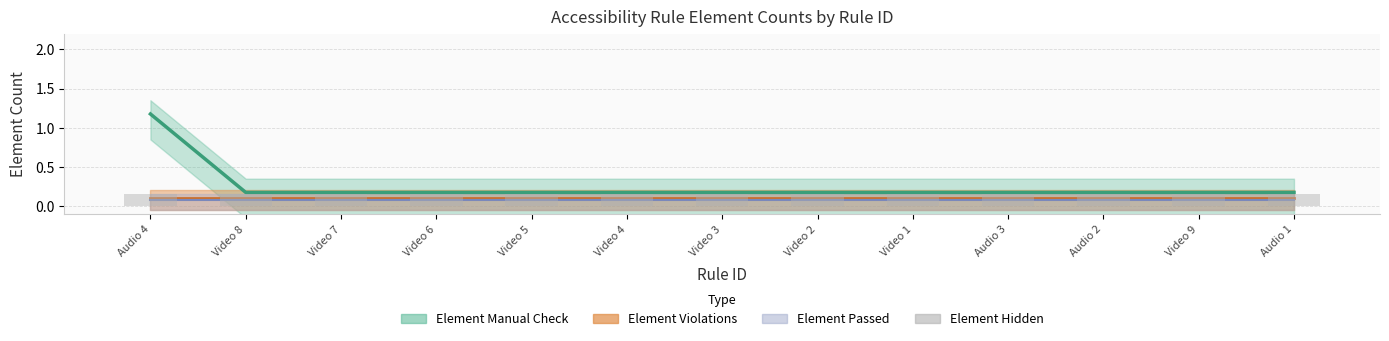

List the series in order of their peak value, lowest first.

Element Violations, Element Passed, Element Hidden, Element Manual Check